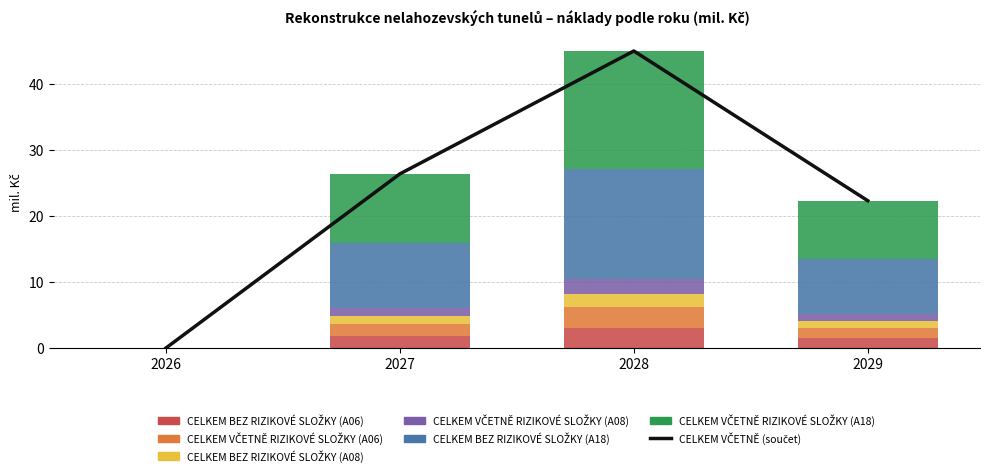

Are the bars horizontal?

No